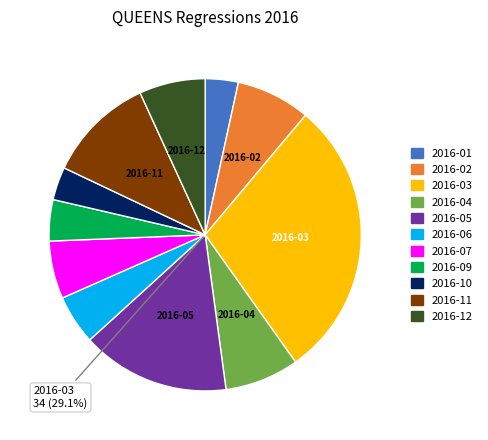

Which has a higher value, 2016-03 or 2016-07?

2016-03